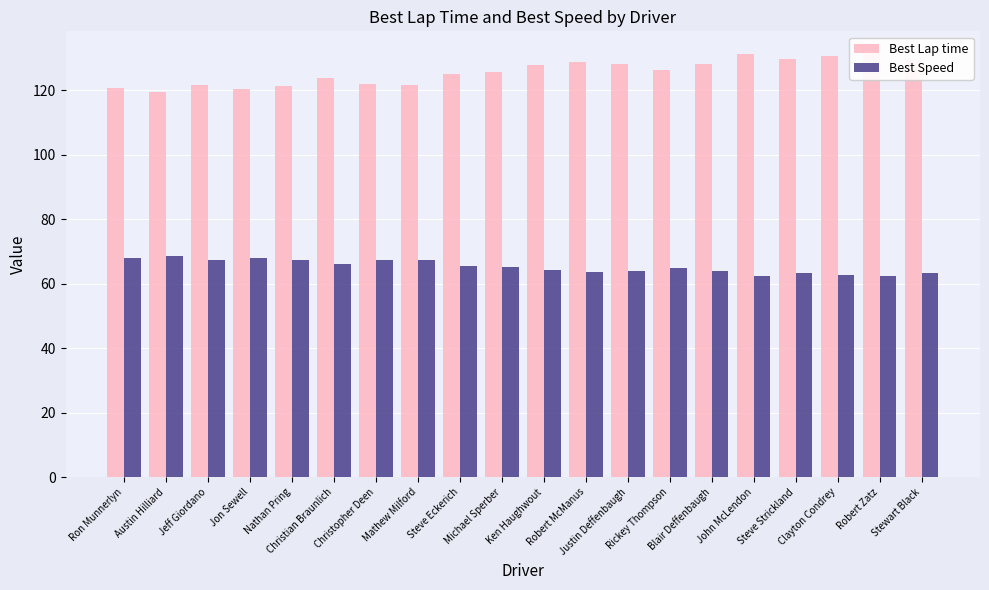

Which series has the widest spread of values?

Best Lap time